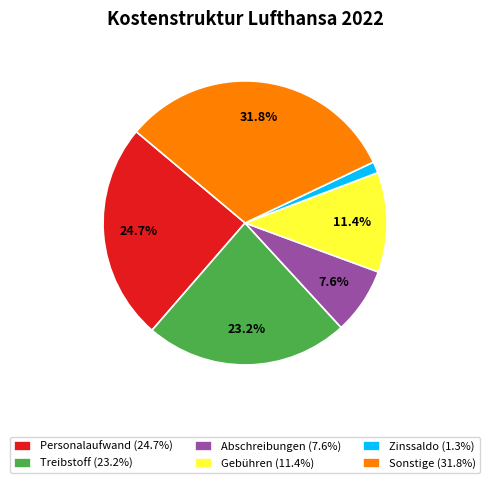

True or false: Sonstige accounts for 23% of the total.

False